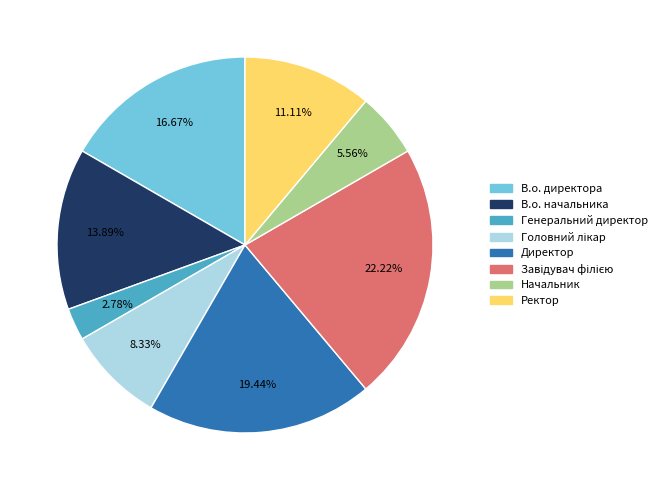

Is Начальник the majority of the pie?

No